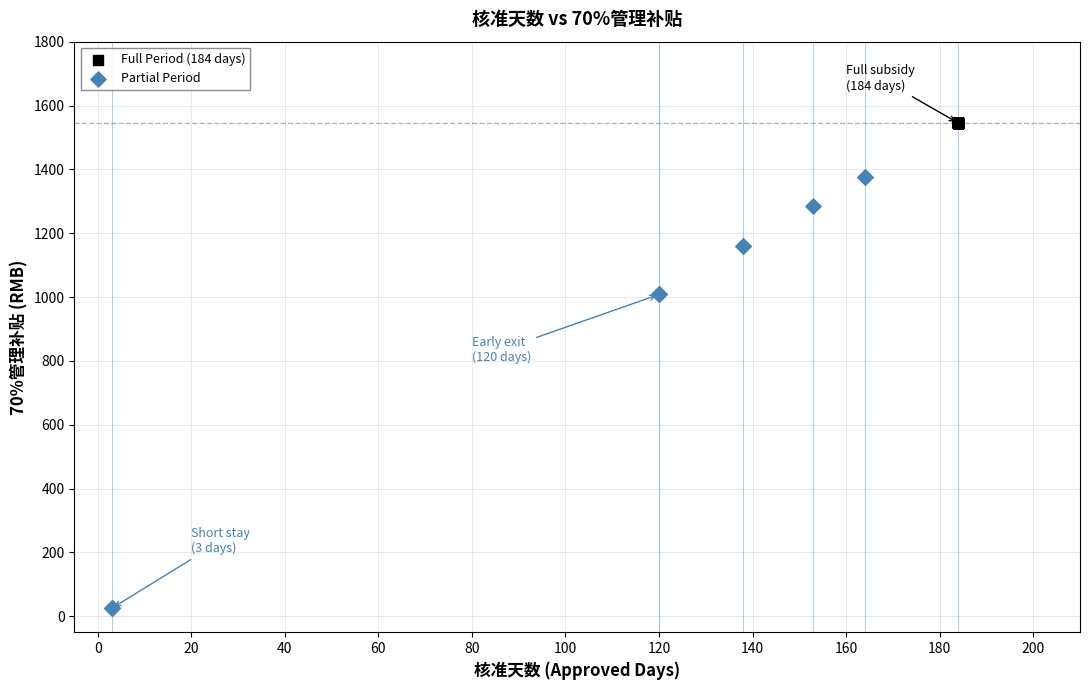

What are all the series names shown in the legend?

Full Period (184 days), Partial Period